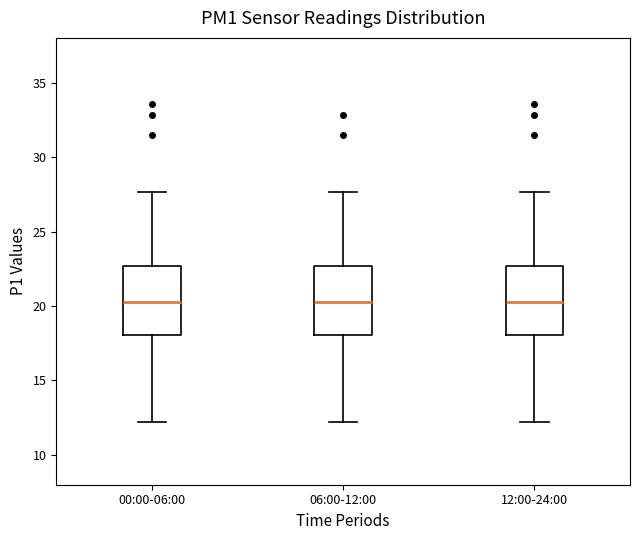

Where is the upper edge of the box for 06:00-12:00 on the y-axis? The values are not printed on the chart, so give them approximately, as read against the axis.

22.5